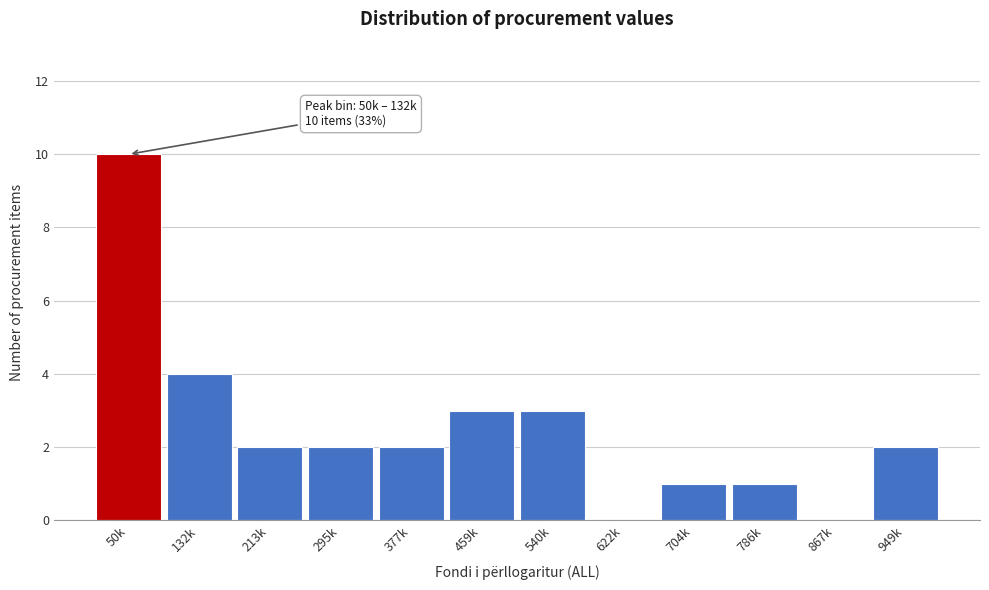

Reading left to right, list all the values displayed in this chart.

50k=10	132k=4	213k=2	295k=2	377k=2	459k=3	540k=3	622k=0	704k=1	786k=1	867k=0	949k=2